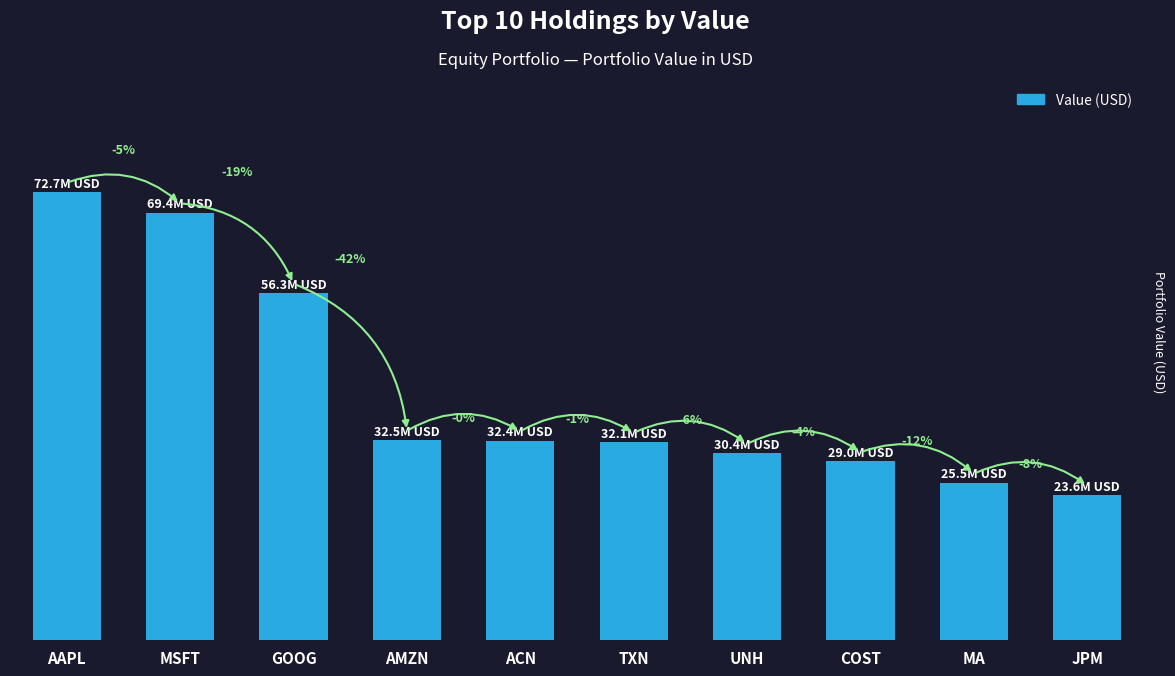

Reading right to left, list all the values displayed in this chart.

23569000	25518000	29000000	30354000	32146000	32388000	32466000	56337000	69366000	72706000